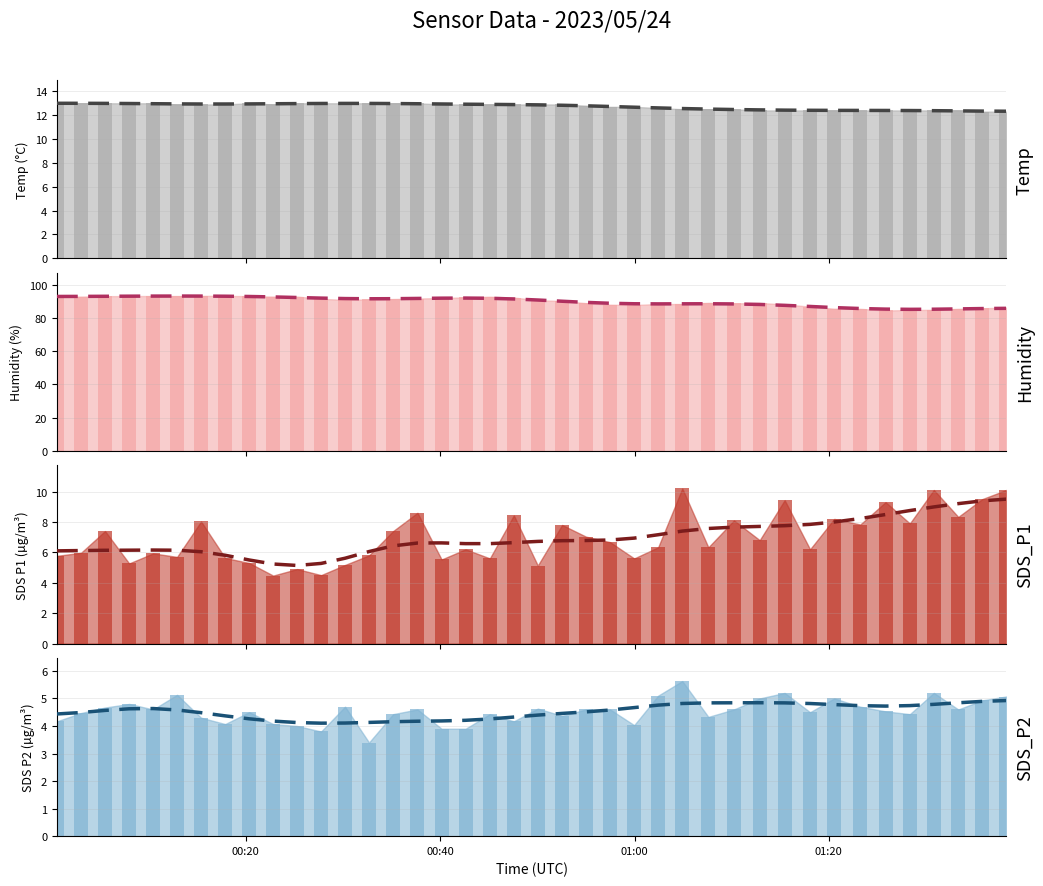

How many bars are there in total?

160